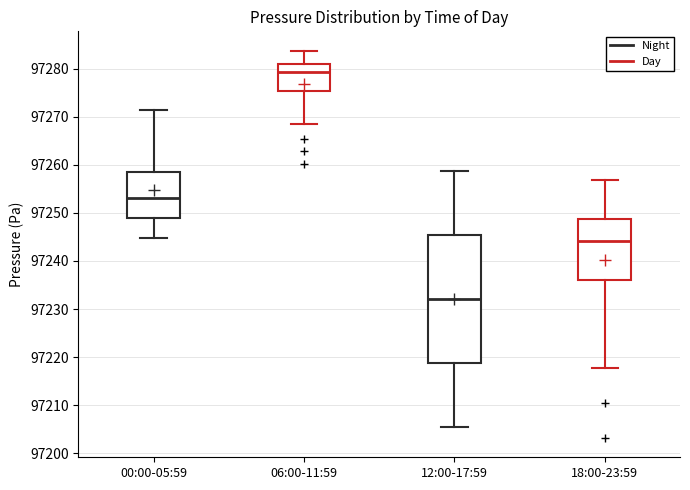

Which box is the tallest, from its lower edge to its upper edge?

12:00-17:59